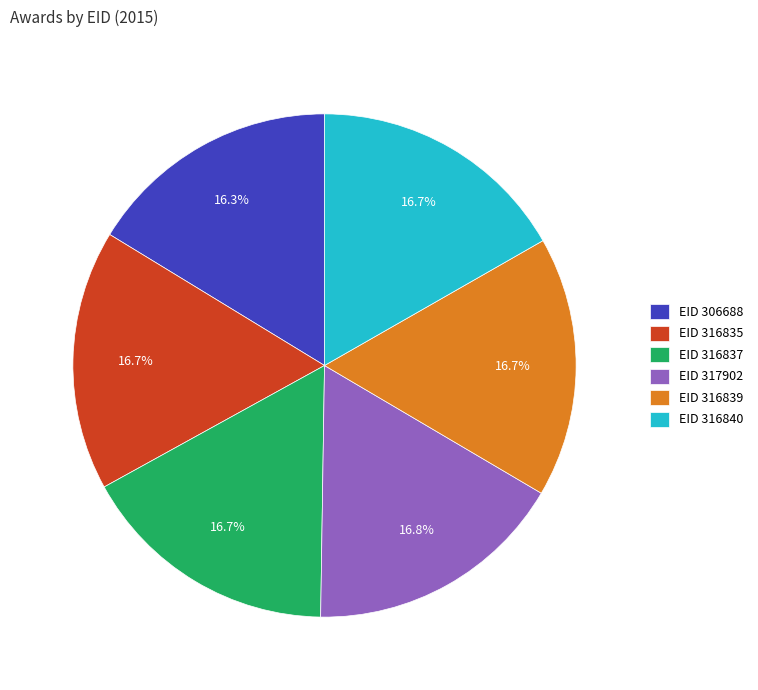

What is the ratio of the value at EID 316840 to the value at EID 316837?

1.0